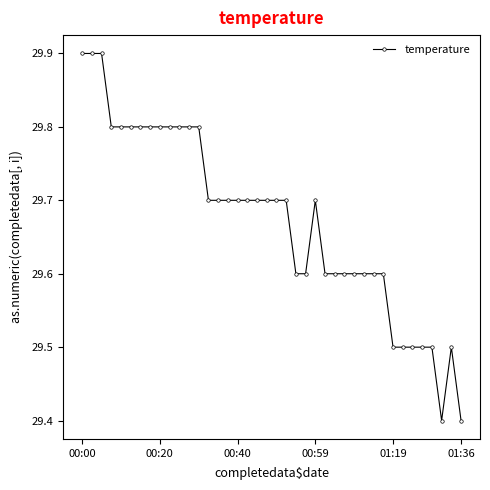

True or false: there are more than 1 points higher than both neighbors.

True